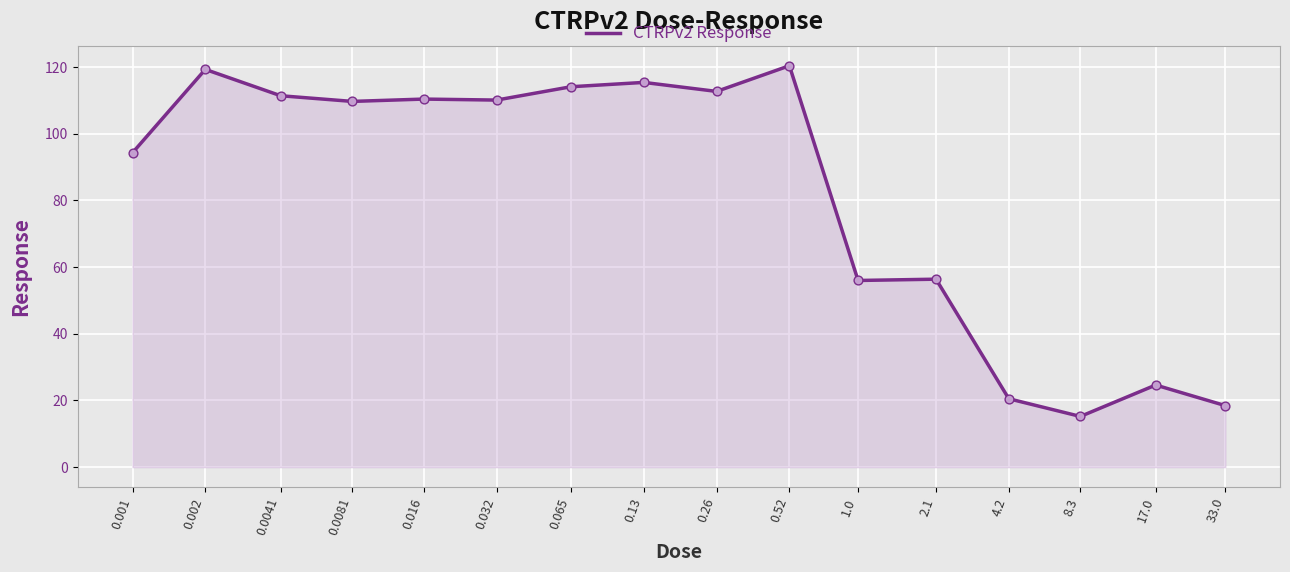

What is the maximum value shown in the chart?

120.4